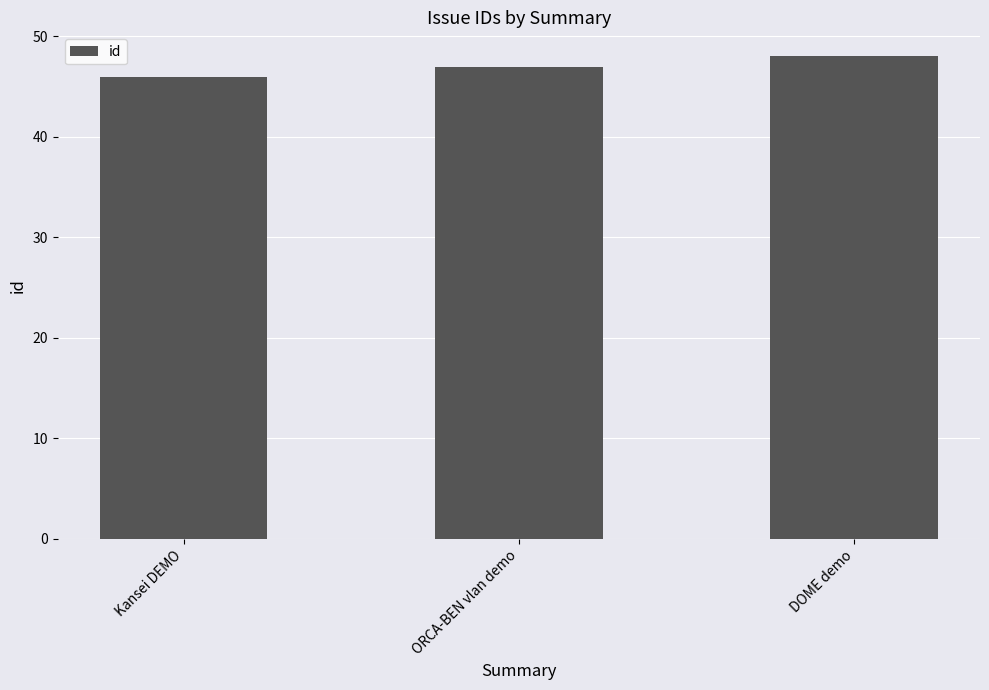

Are the bars grouped side by side (vs. stacked)?

No